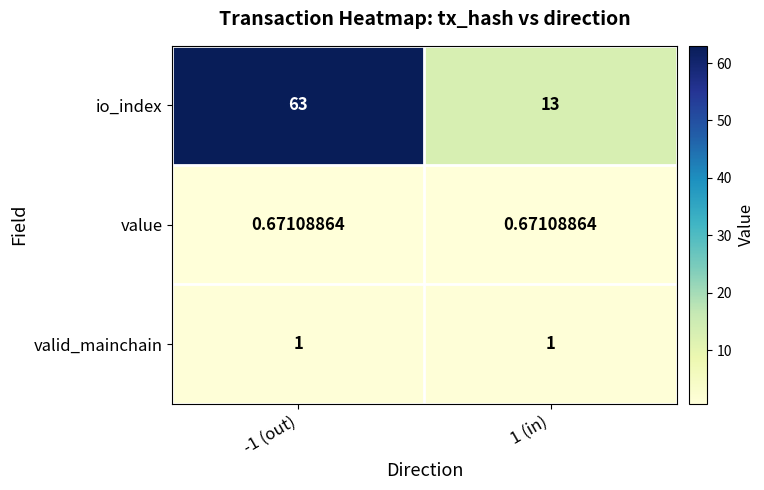

Which series has the largest total across all categories?

io_index